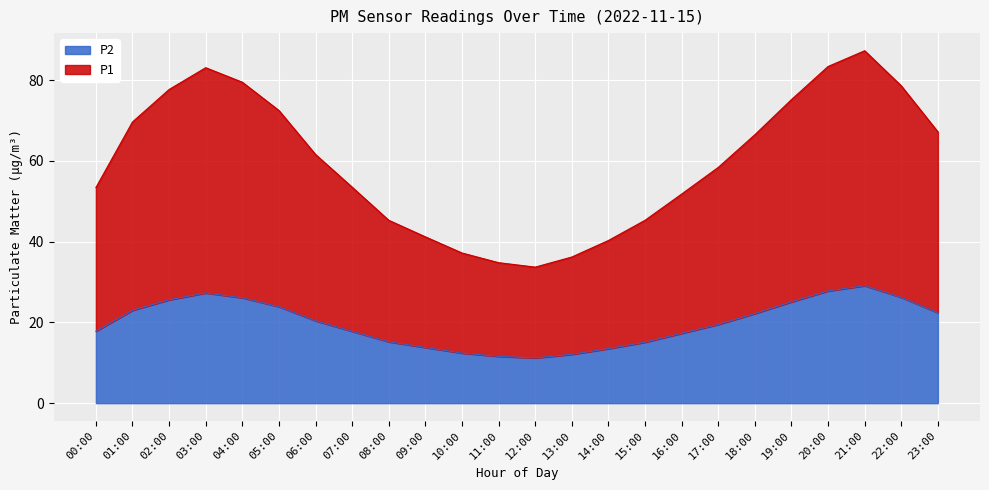

Which series has the largest total across all categories?

P1